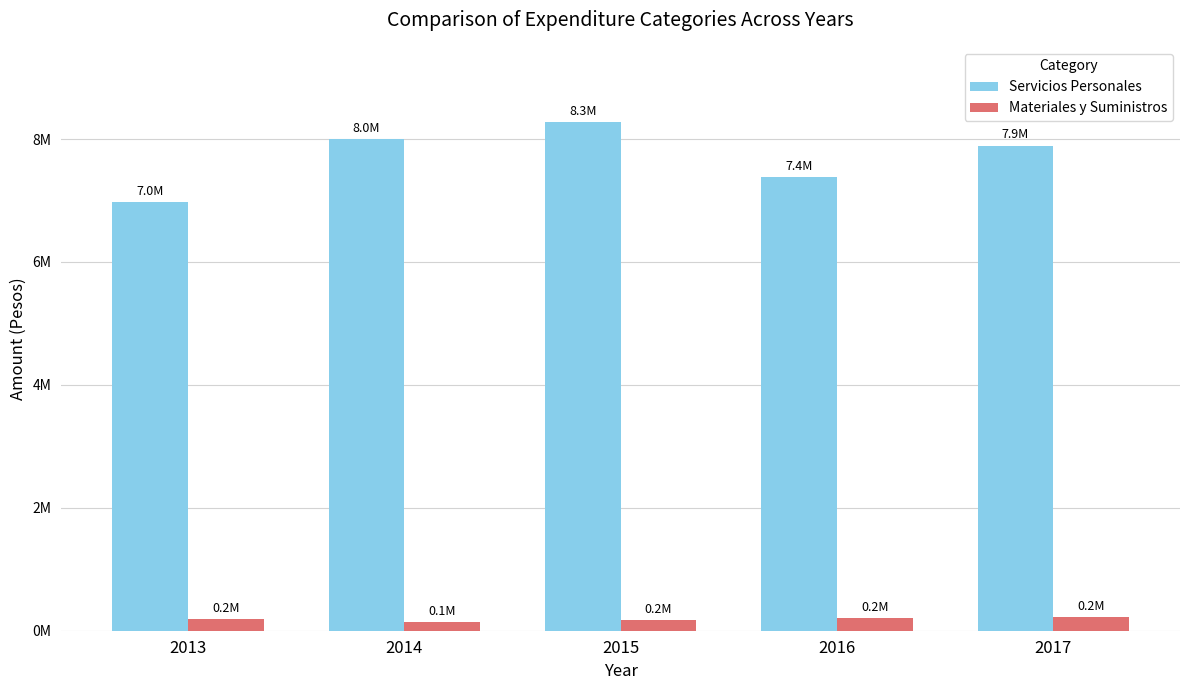

What are all the series names shown in the legend?

Servicios Personales, Materiales y Suministros